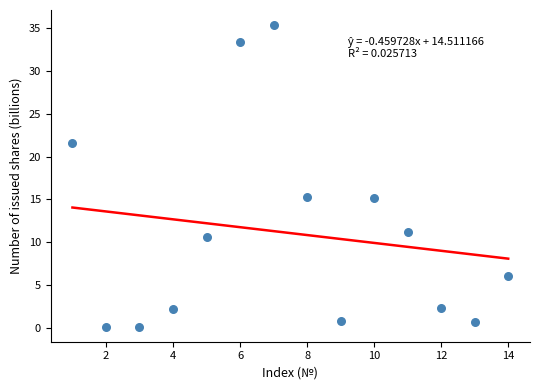

What is the range of X values (max minus min)?

13.0